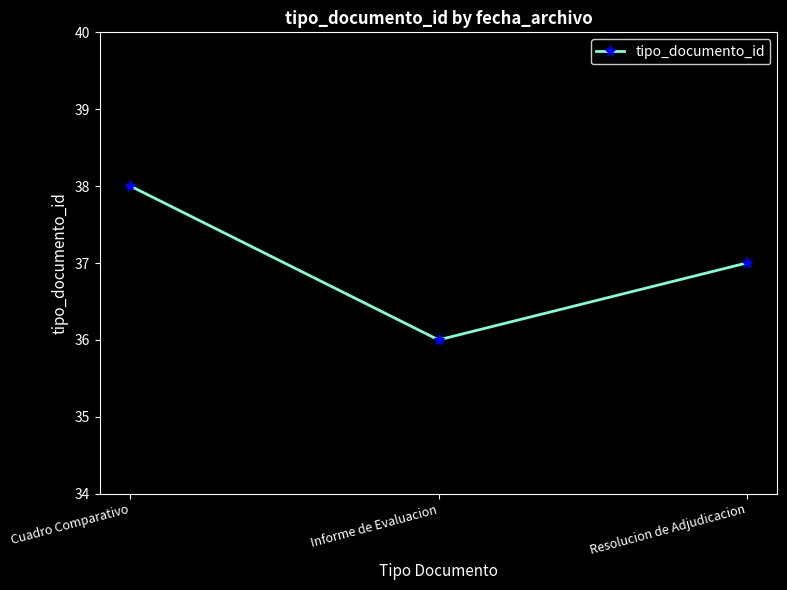

What is the sum of the values at Resolucion de Adjudicacion and Informe de Evaluacion?

73